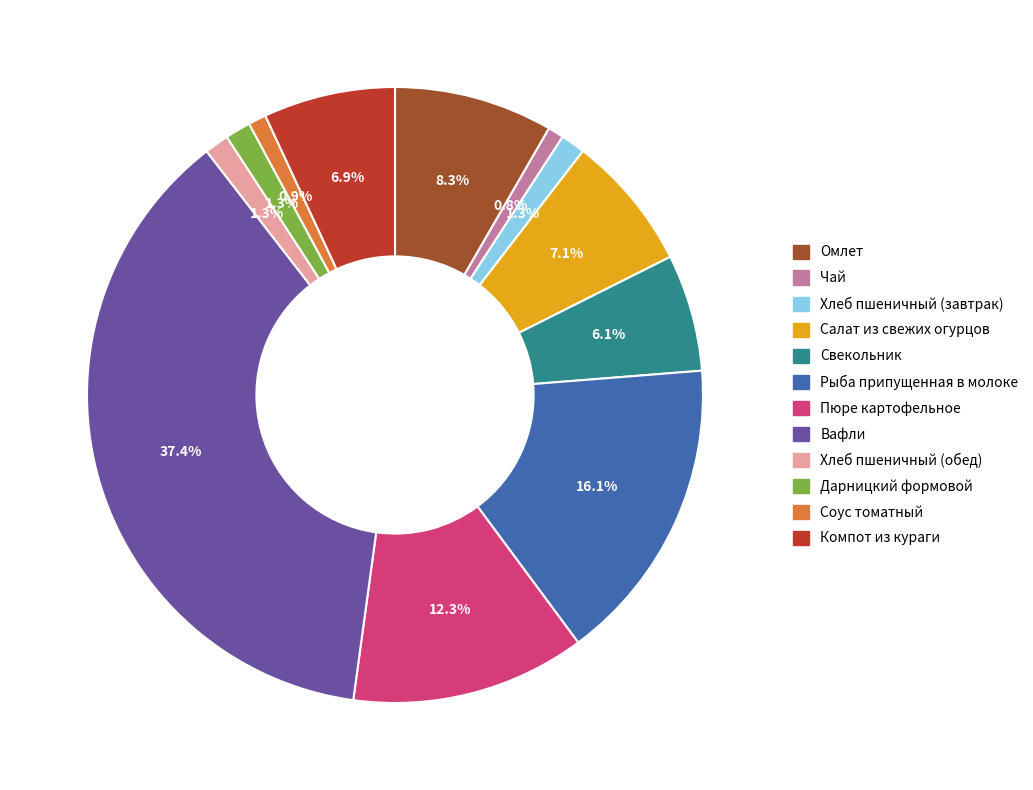

To the nearest percent, what is the combined percentage of Соус томатный and Дарницкий формовой?

2%